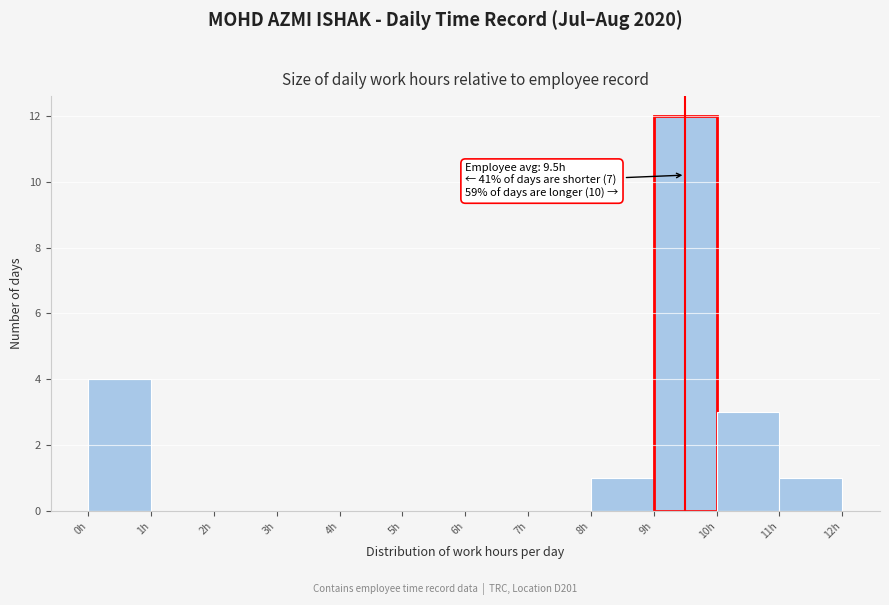

Which range on the x-axis has the tallest bar?

9 to 10